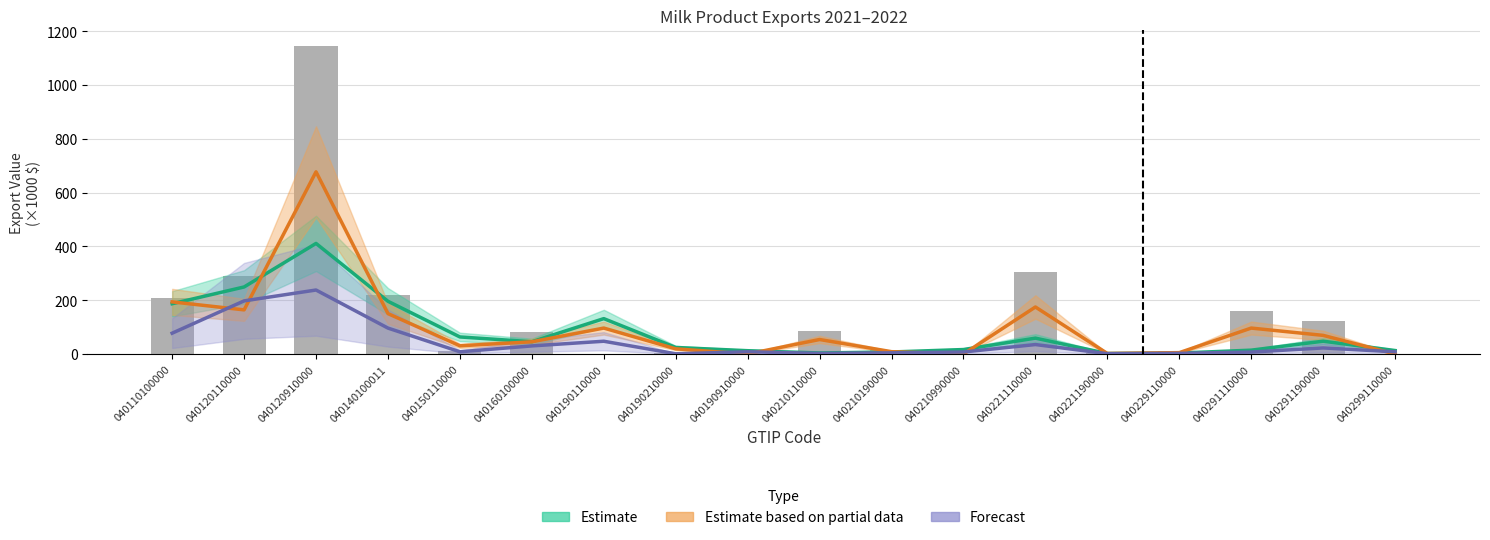

What is the difference between the Estimate values at 040160100000 and 040190910000?

33.4